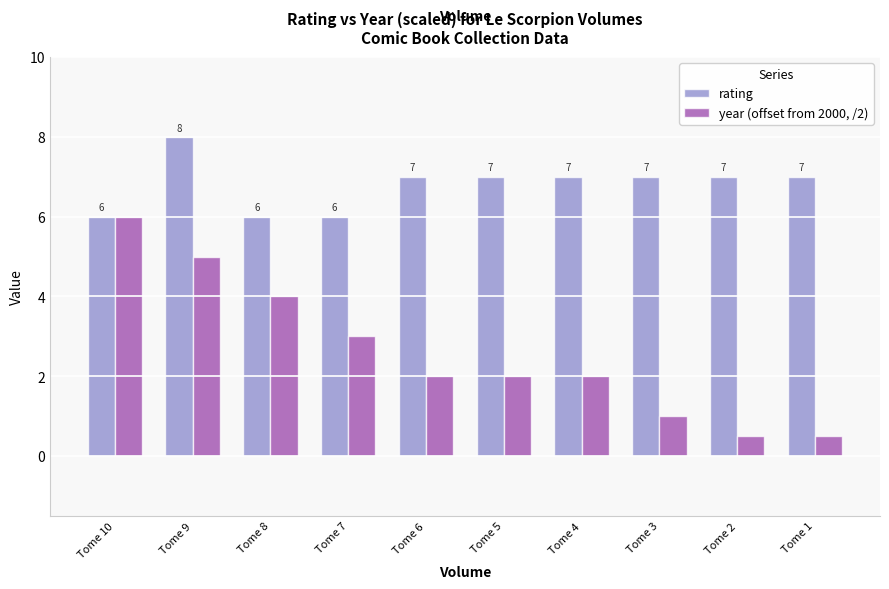

List the series in order of their overall mean, lowest first.

year (offset from 2000, /2), rating